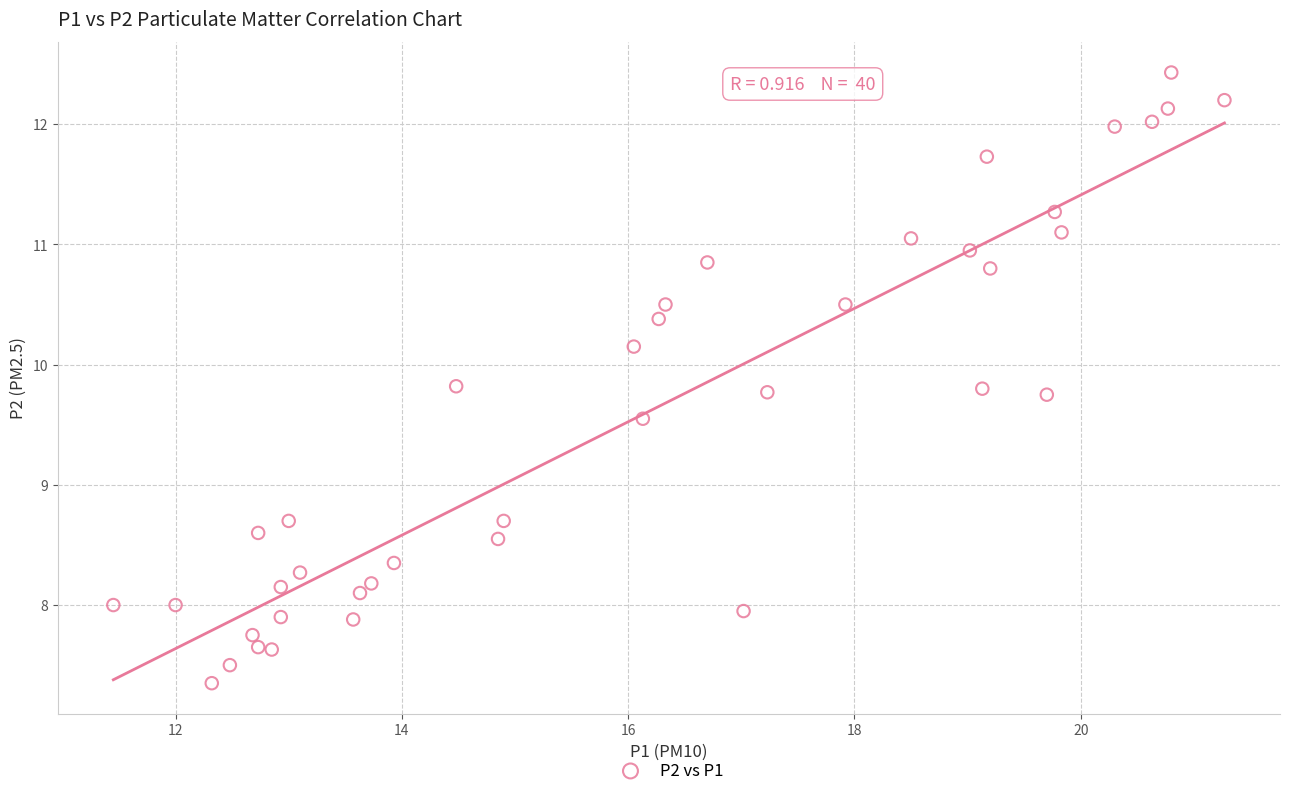

What is the range of Y values (max minus min)?

5.1